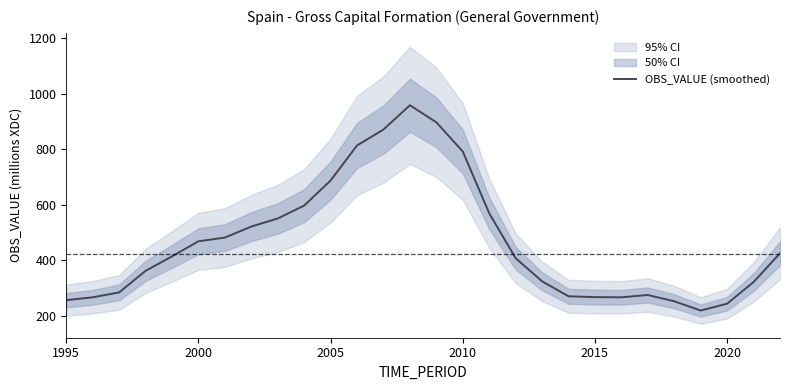

Is it true that OBS_VALUE (smoothed) equals 256.0 at 1995?

True